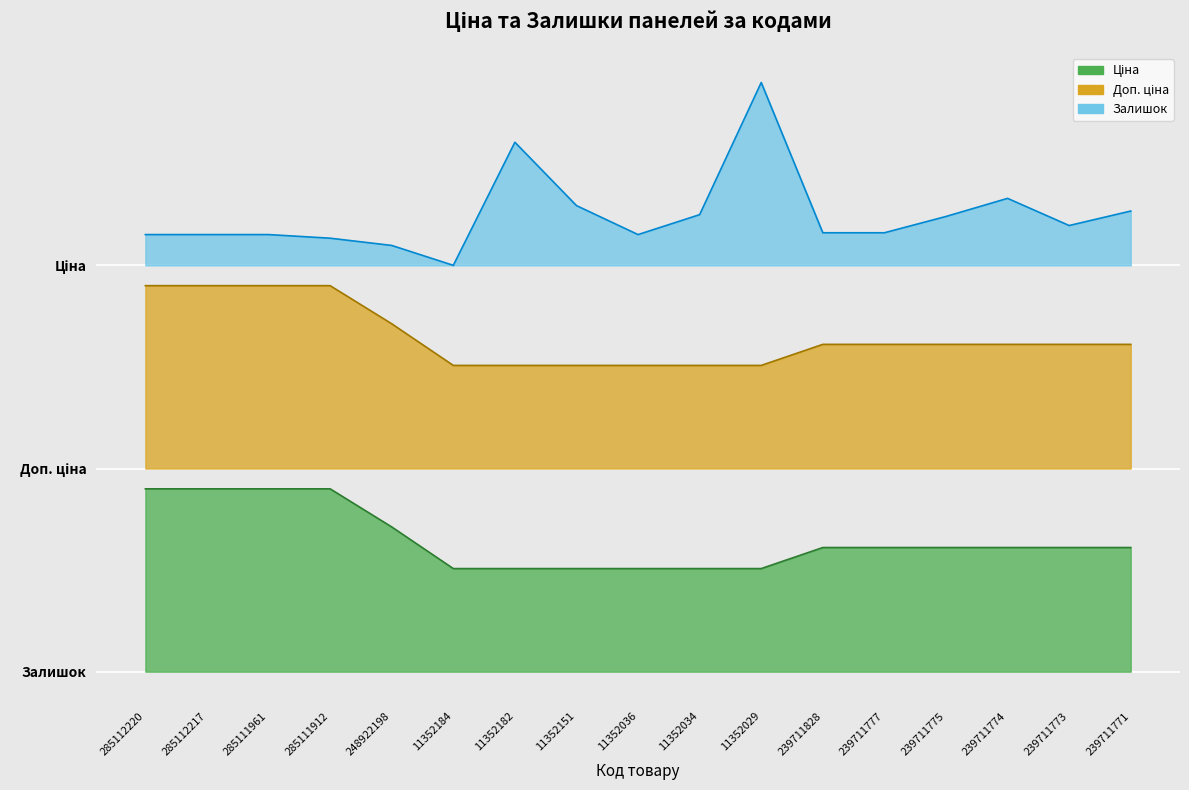

What is the sum of all Ціна values?

22047.8